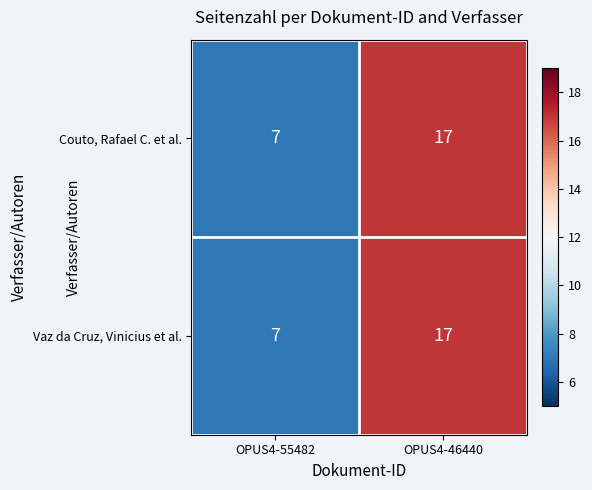

What value does the Vaz da Cruz, Vinicius et al. series have at OPUS4-46440, to the nearest 10?

20